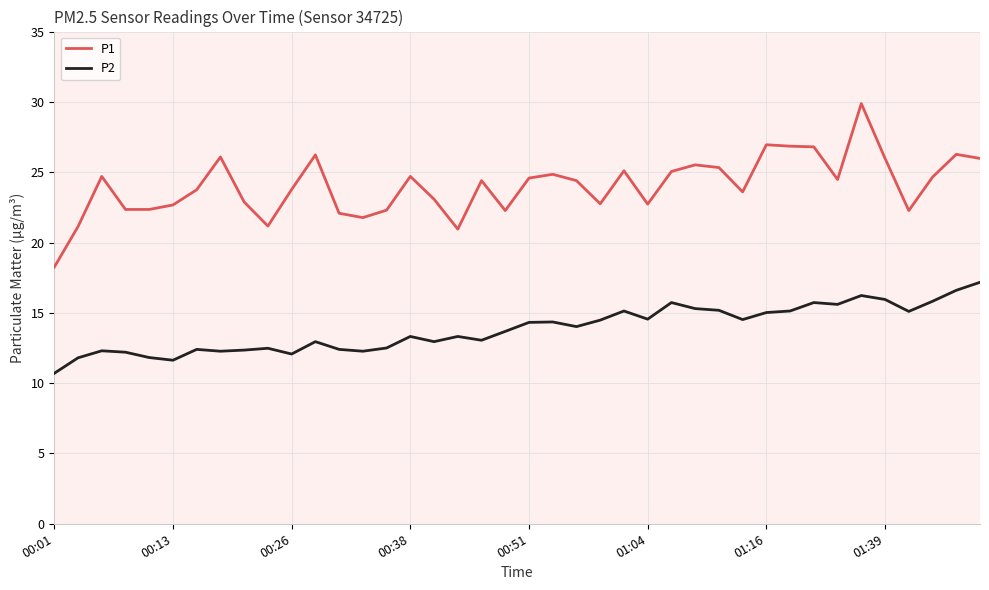

What is the difference between the maximum and minimum values in the P2 series?

6.5